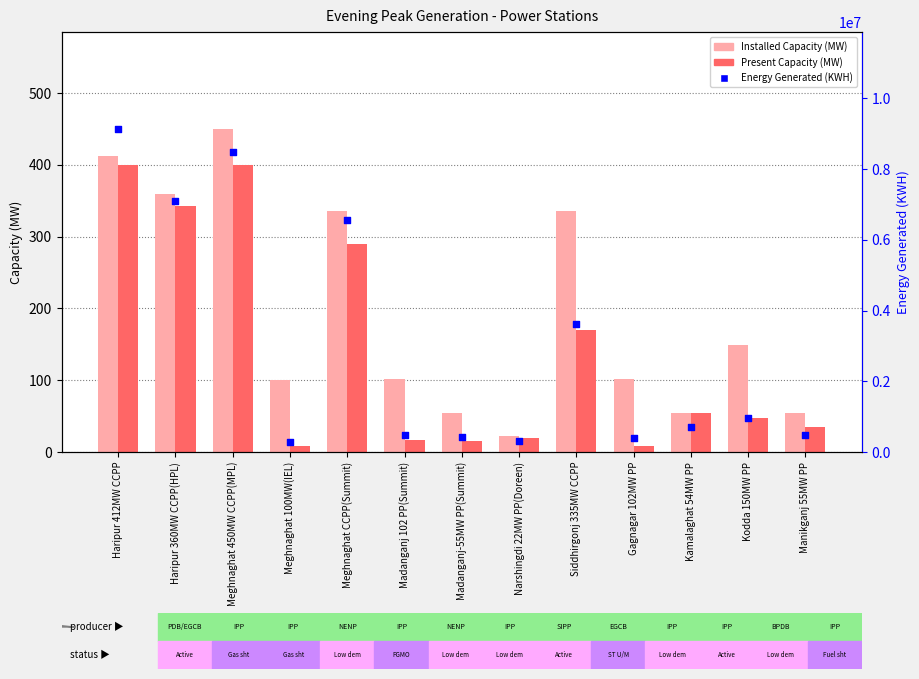

What is the total value across all series at Kodda 150MW PP?

962597